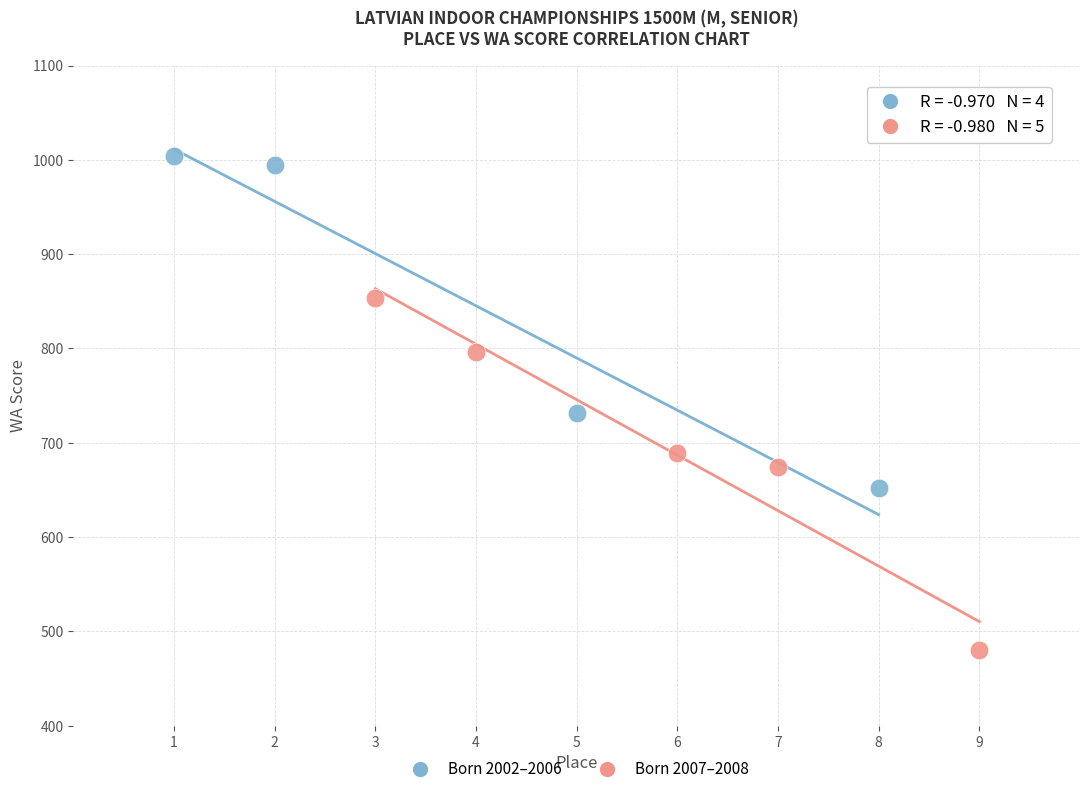

Which series has the largest Y range (max minus min)?

Born 2007–2008